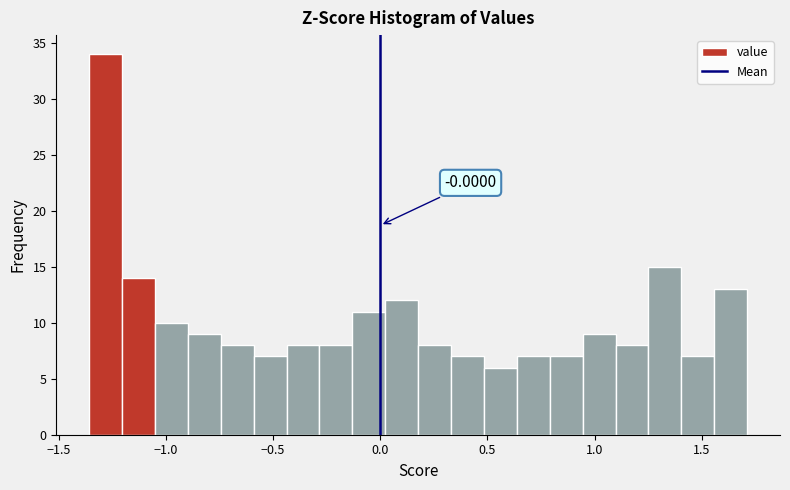

Around what value on the x-axis is the tallest bar? Give the approximate position of its centre, as read against the axis.

-1.30